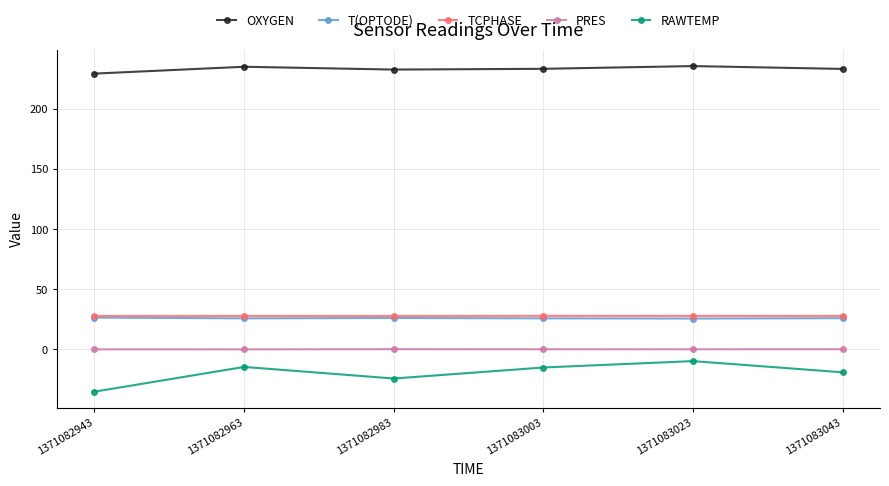

True or false: TCPHASE and OXYGEN cross at least once.

False